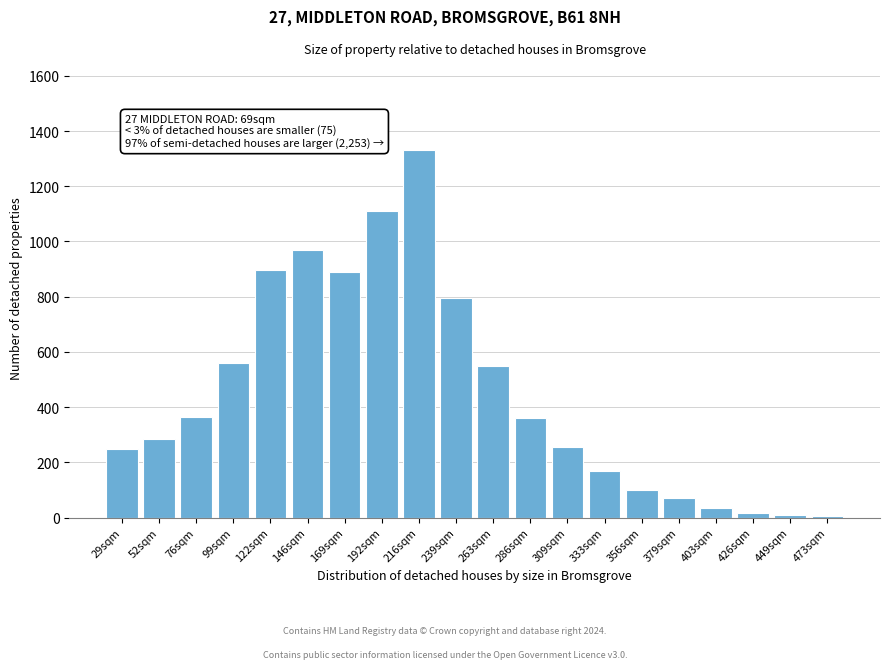

The value at 169sqm is 888. True or false?

True